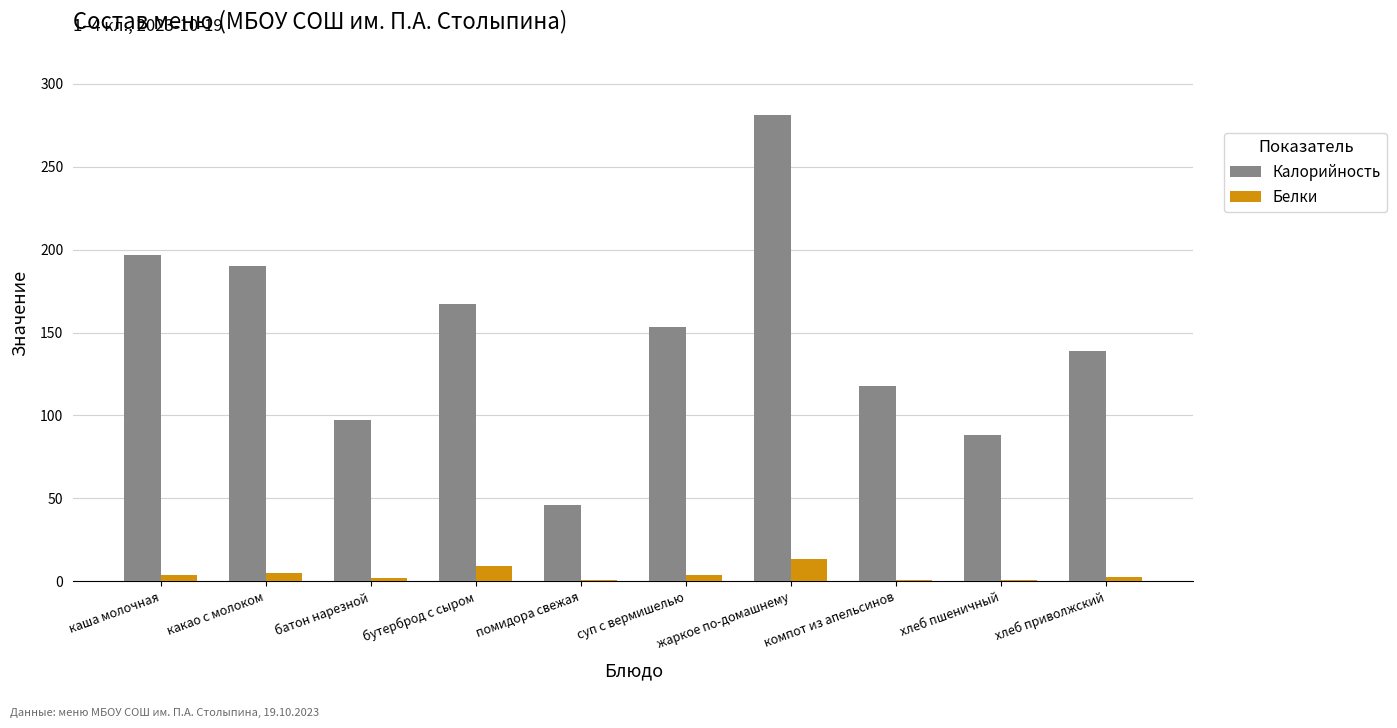

Between помидора свежая and компот из апельсинов, which series saw the biggest shift?

Калорийность